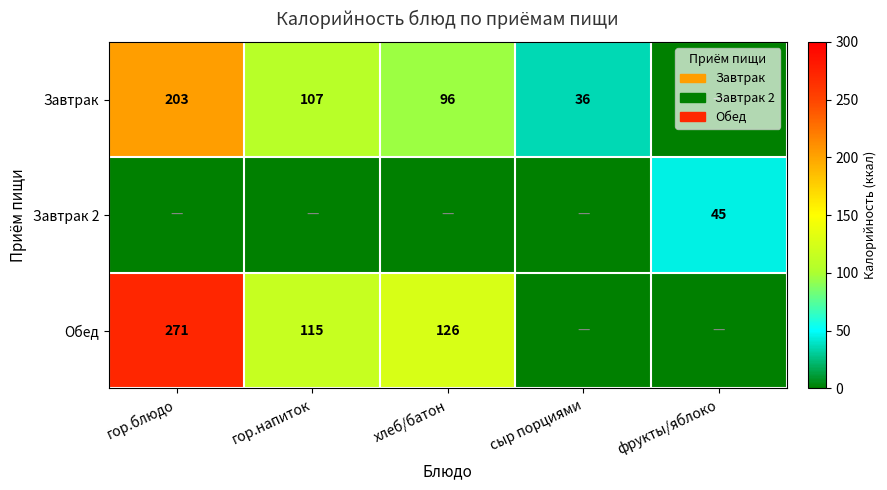

What is the difference between the Завтрак values at сыр порциями and гор.блюдо?

167